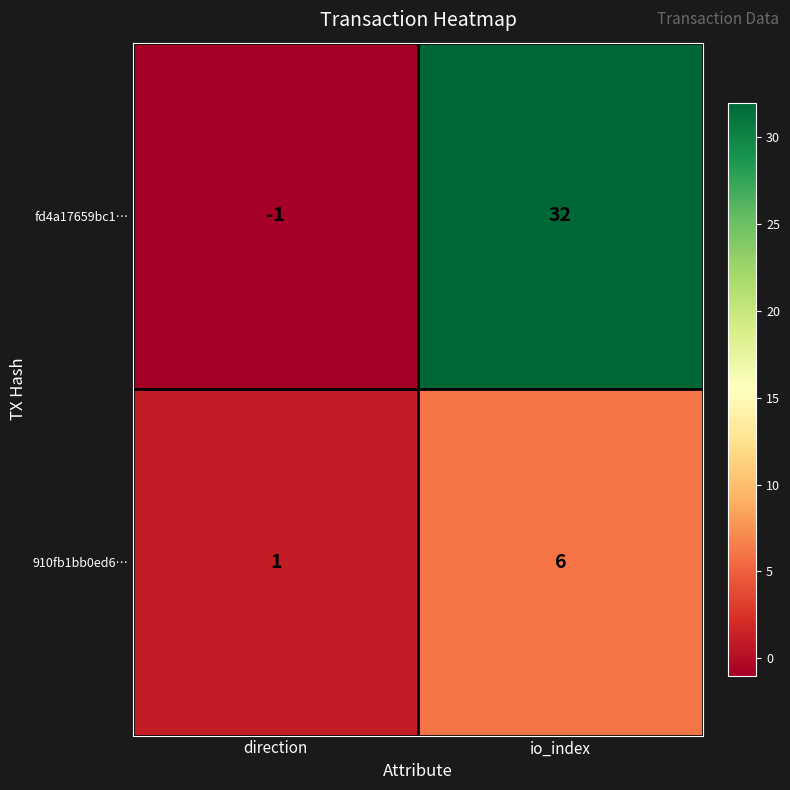

List the series in order of their overall mean, lowest first.

910fb1bb0ed6…, fd4a17659bc1…